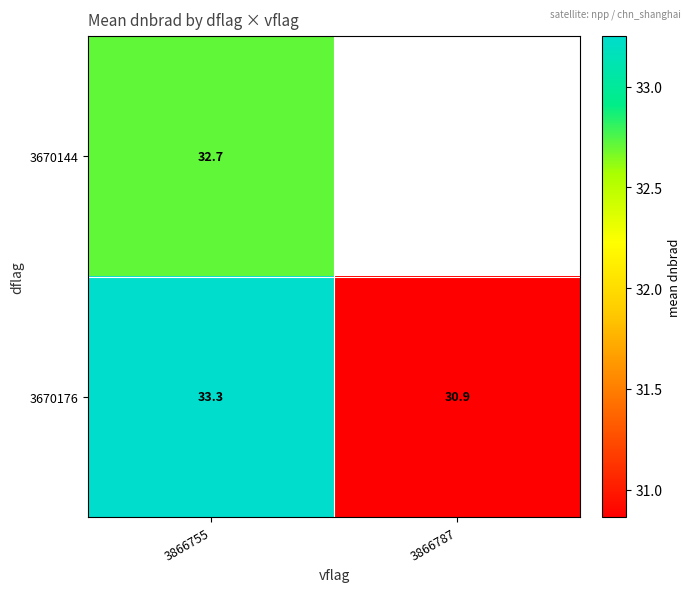

Where is 3670176 nearest to the value 32?

3866787